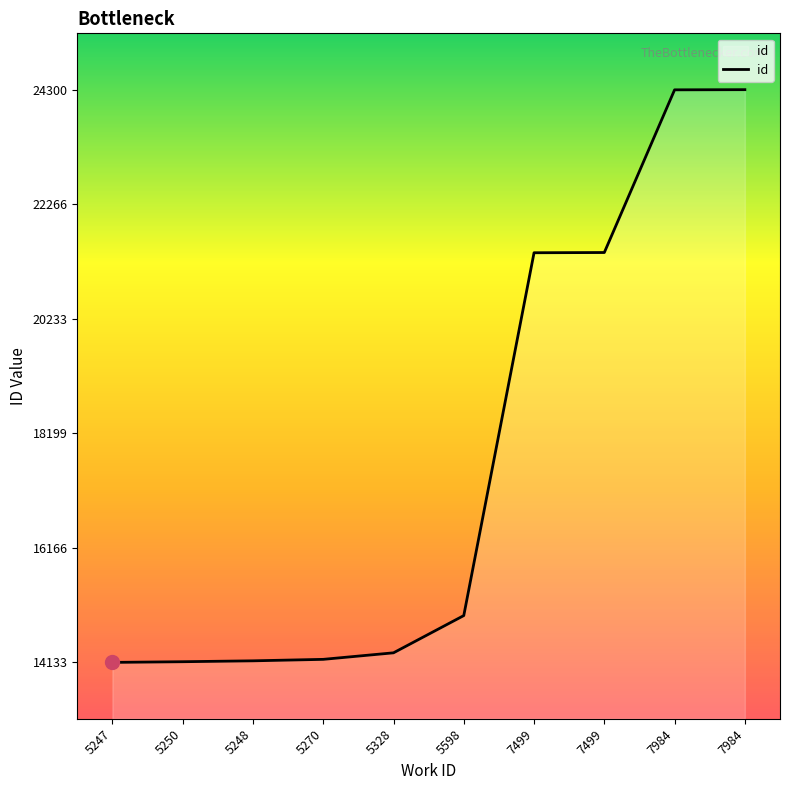

Is this an area chart (filled region under the line)?

Yes